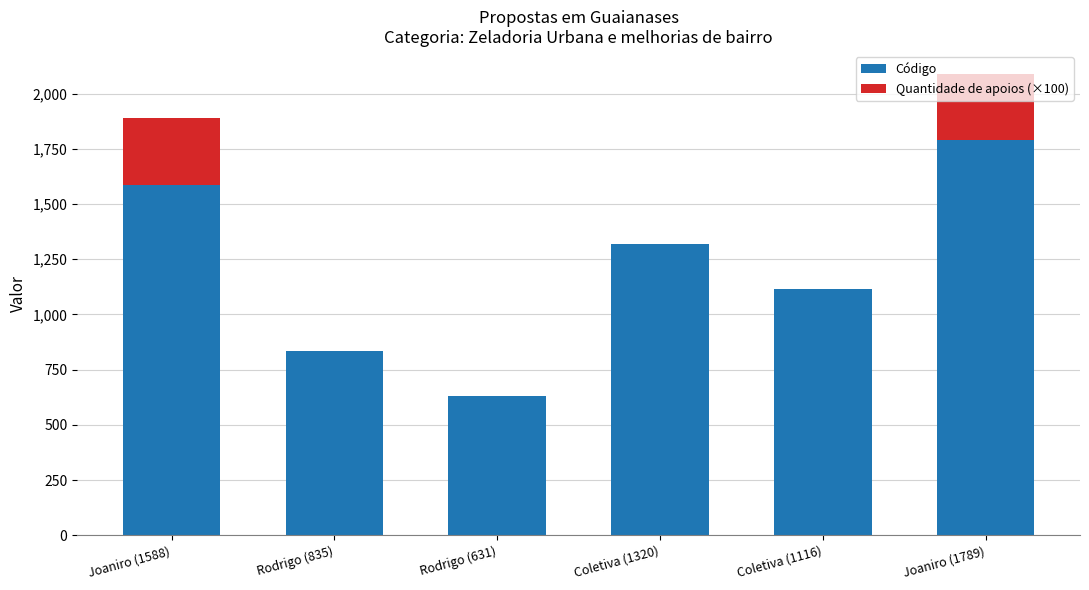

What is the sum of all Código values?

7279